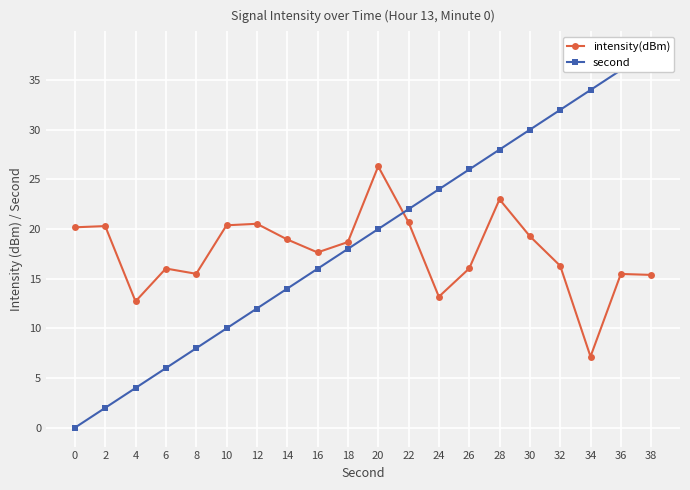

Reading left to right, what are all the values shown in this chart?

intensity(dBm): 20.2	20.3	12.7	16.0	15.5	20.4	20.5	19.0	17.6	18.7	26.3	20.7	13.2	16.0	23.0	19.3	16.3	7.2	15.5	15.4
second: 0.0	2.0	4.0	6.0	8.0	10.0	12.0	14.0	16.0	18.0	20.0	22.0	24.0	26.0	28.0	30.0	32.0	34.0	36.0	38.0